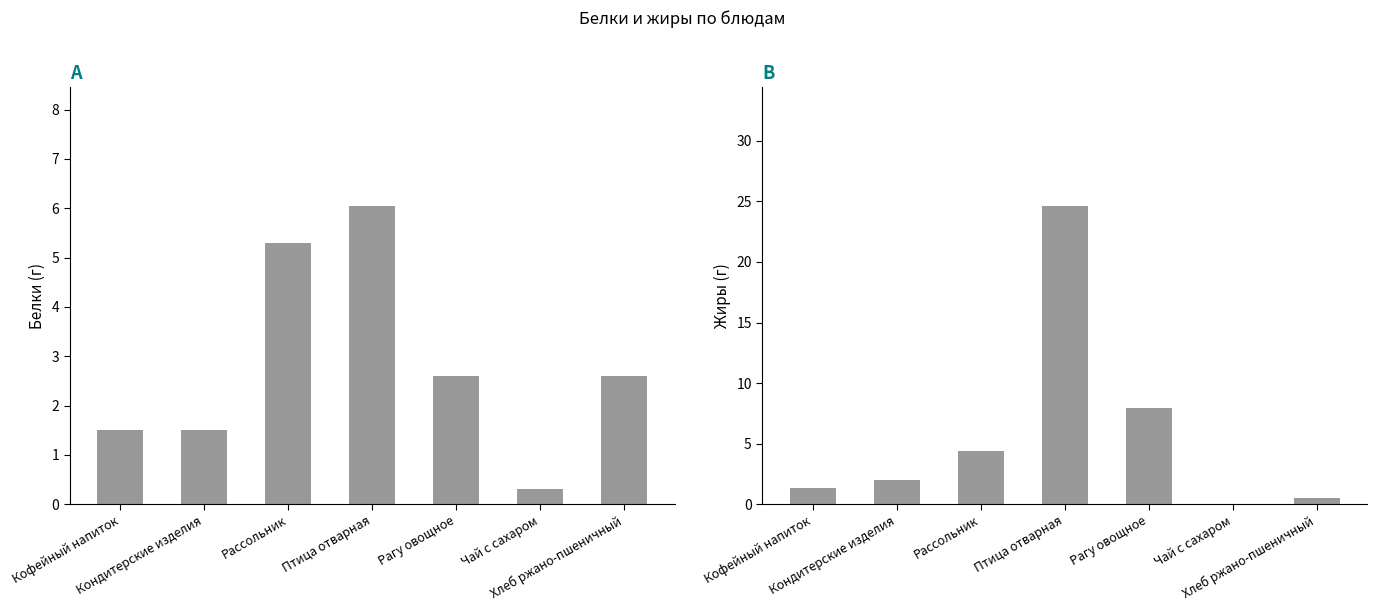

What is the average value of the Жиры series?

5.8